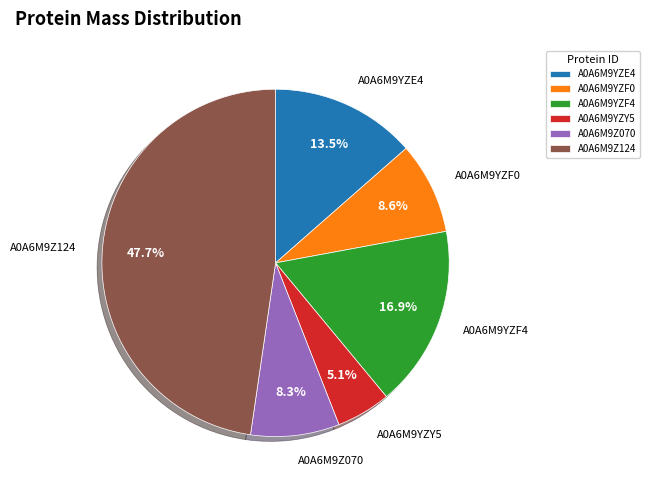

Which category has the biggest portion of the pie?

A0A6M9Z124